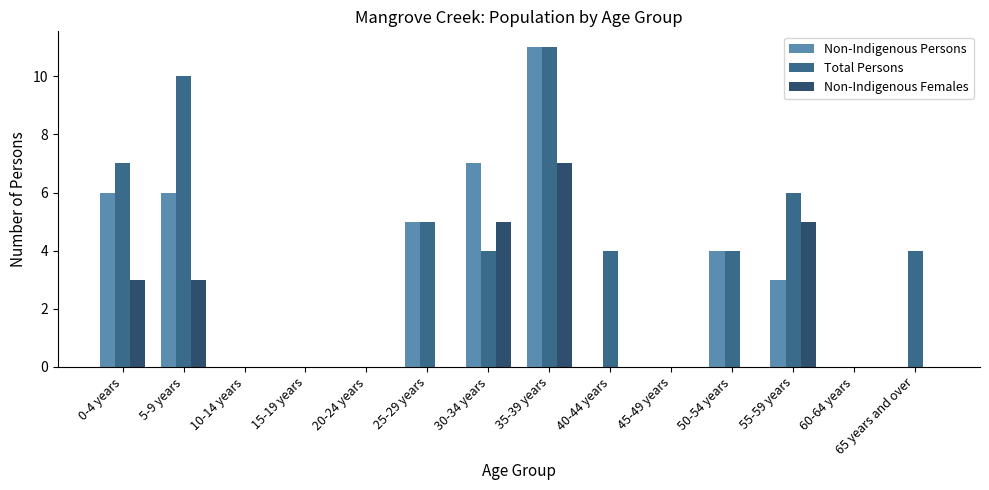

Reading left to right, transcribe all the data shown in this chart.

Non-Indigenous Persons: 6	6	0	0	0	5	7	11	0	0	4	3	0	0
Total Persons: 7	10	0	0	0	5	4	11	4	0	4	6	0	4
Non-Indigenous Females: 3	3	0	0	0	0	5	7	0	0	0	5	0	0